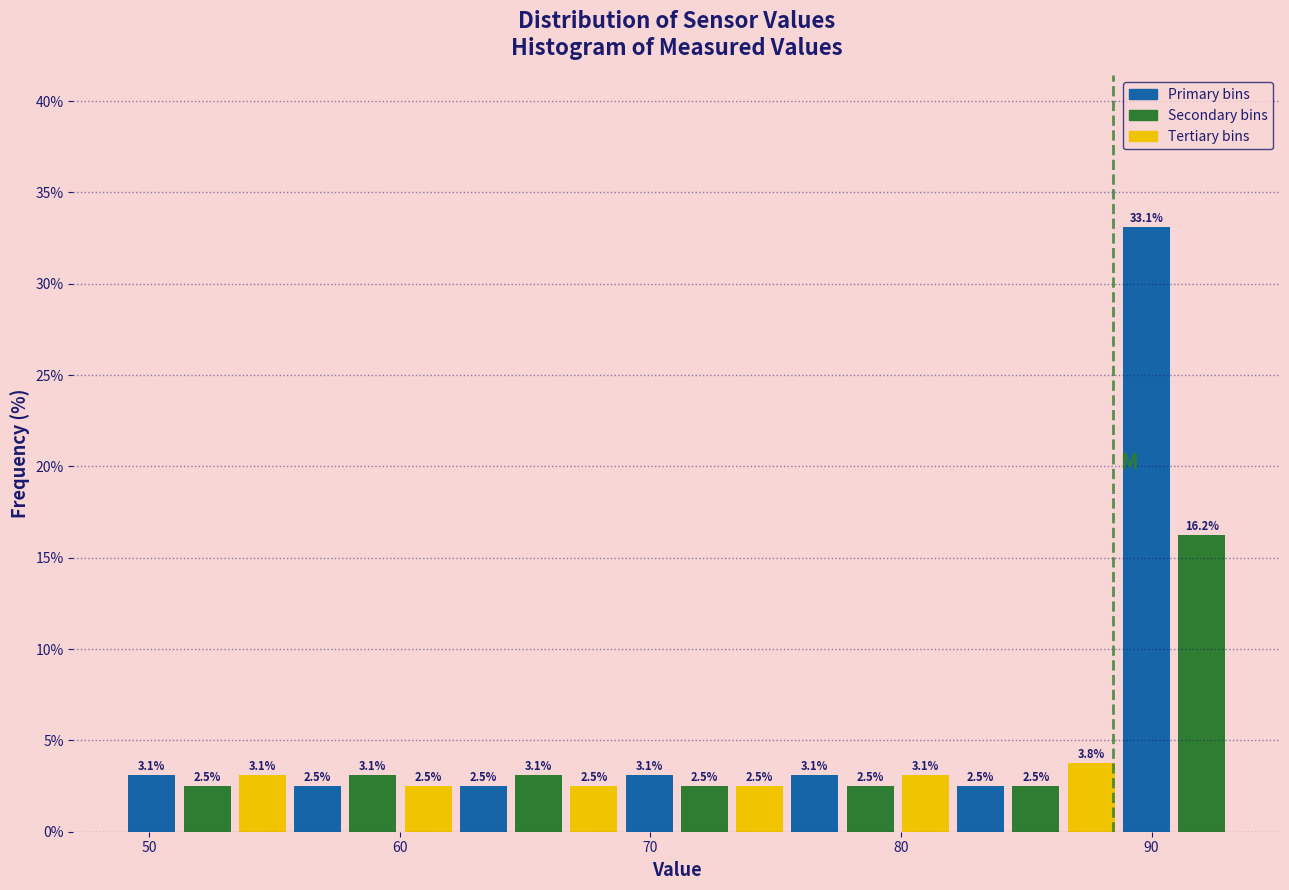

Around what value on the x-axis is the tallest bar? Give the approximate position of its centre, as read against the axis.

90